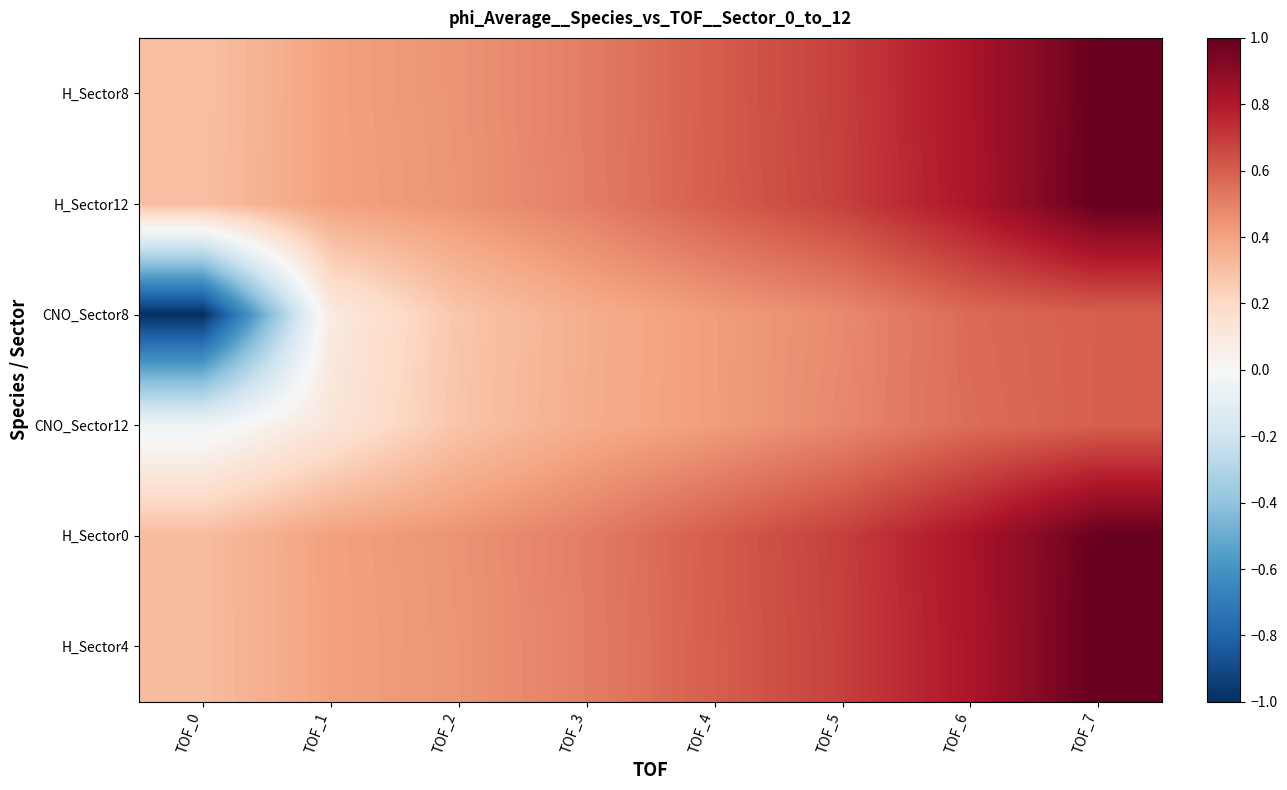

Count the number of data series in this chart.

6